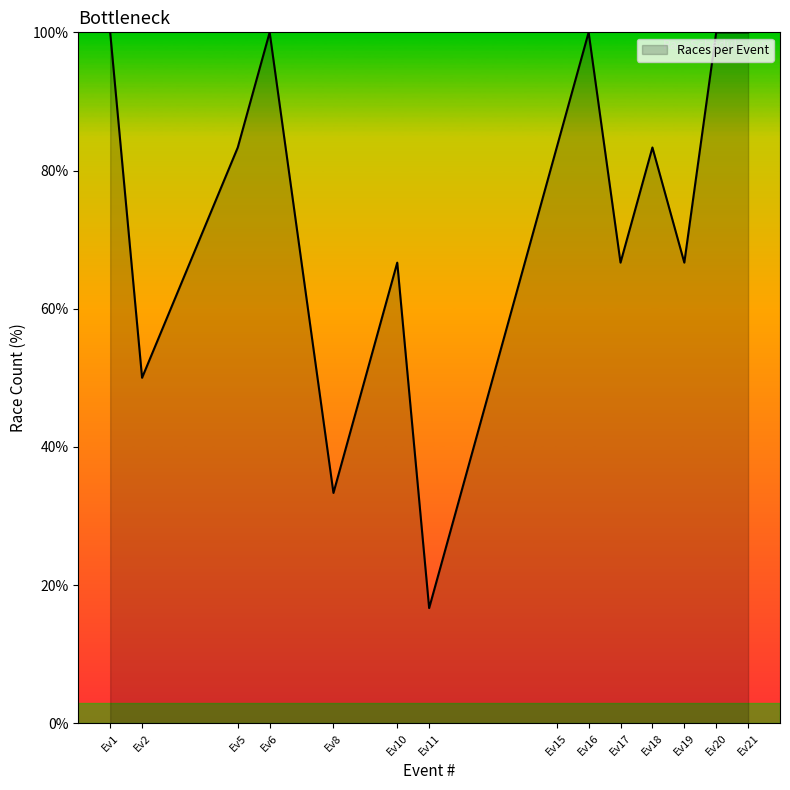

True or false: there are more than 0 points higher than both neighbors.

True